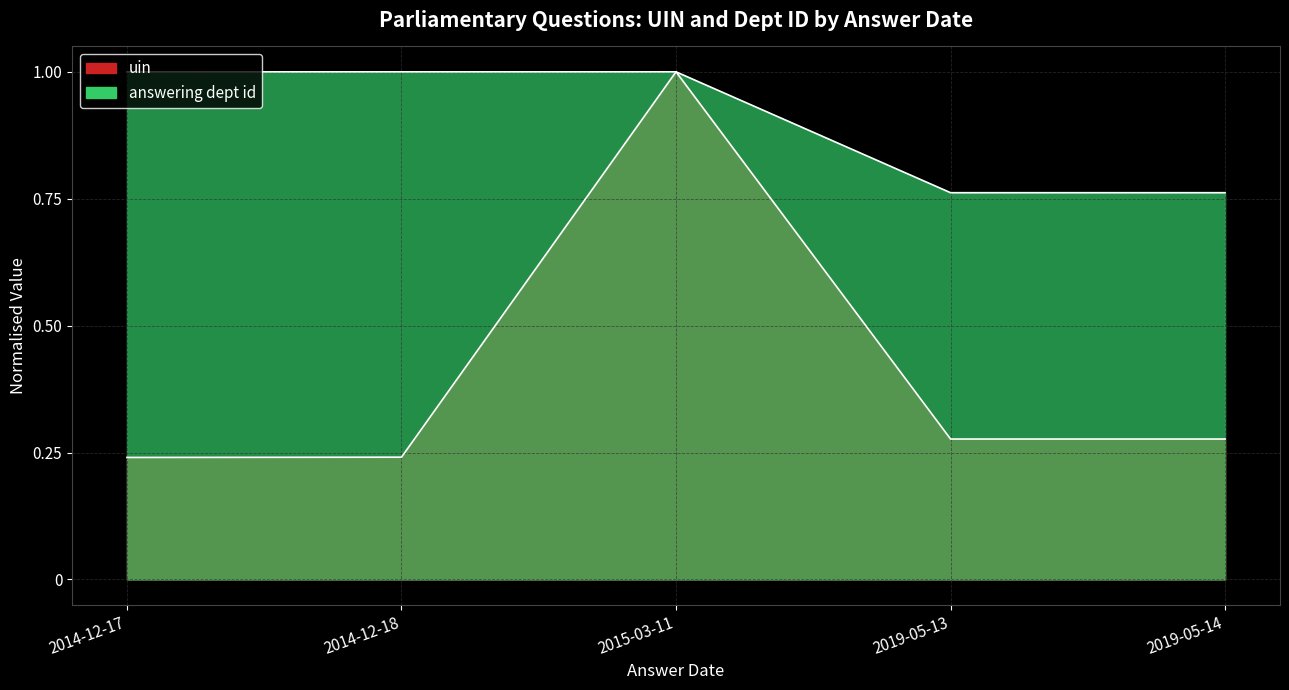

What position from the right is 2014-12-18?

4